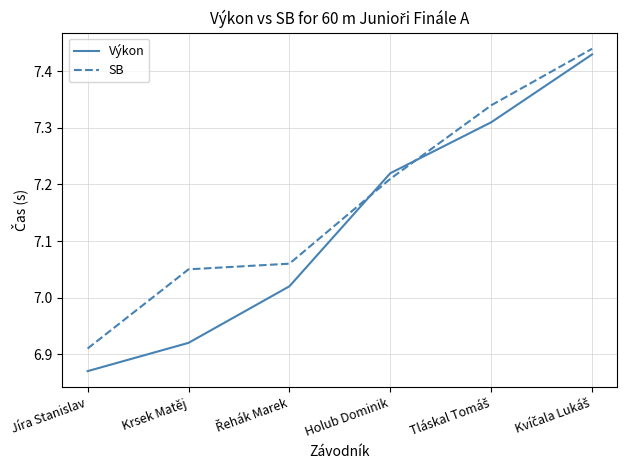

How many distinct data groups are displayed?

2